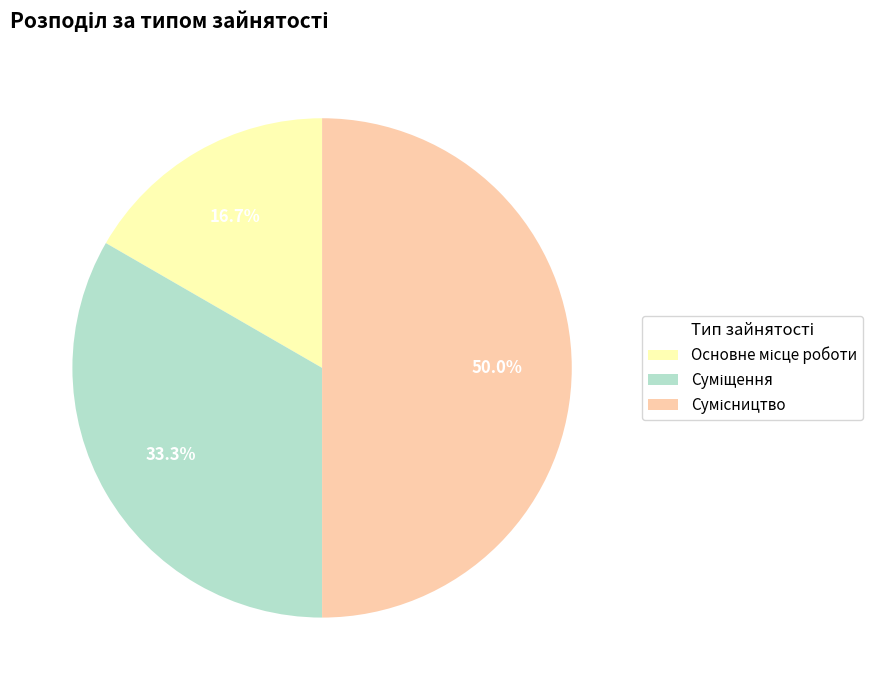

Rank the categories by value from lowest to highest.

Основне місце роботи, Суміщення, Сумісництво